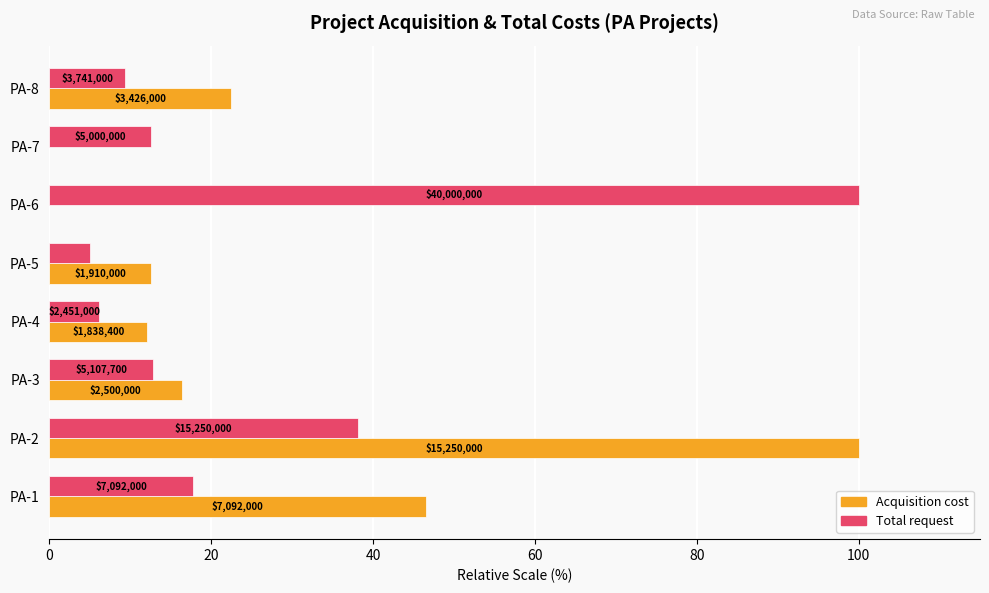

What are all the series names shown in the legend?

Acquisition cost, Total request